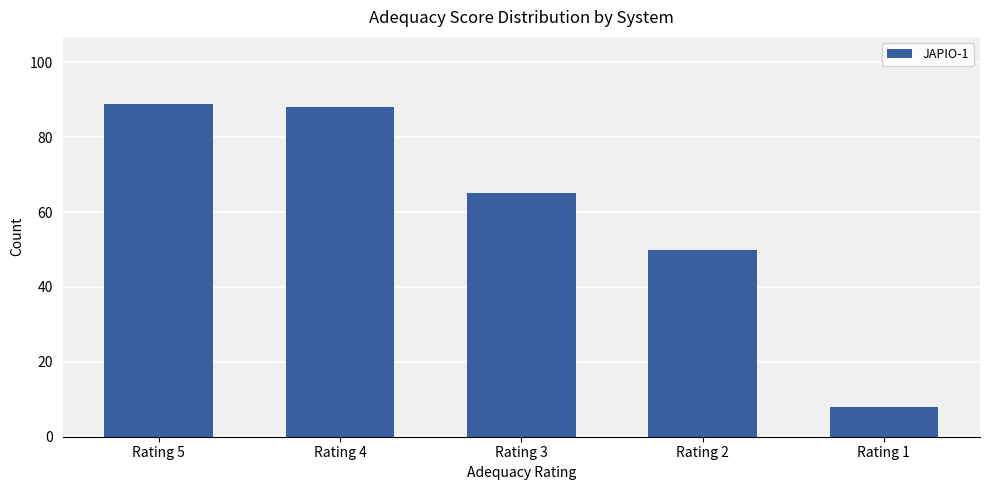

Are the bars grouped side by side (vs. stacked)?

No